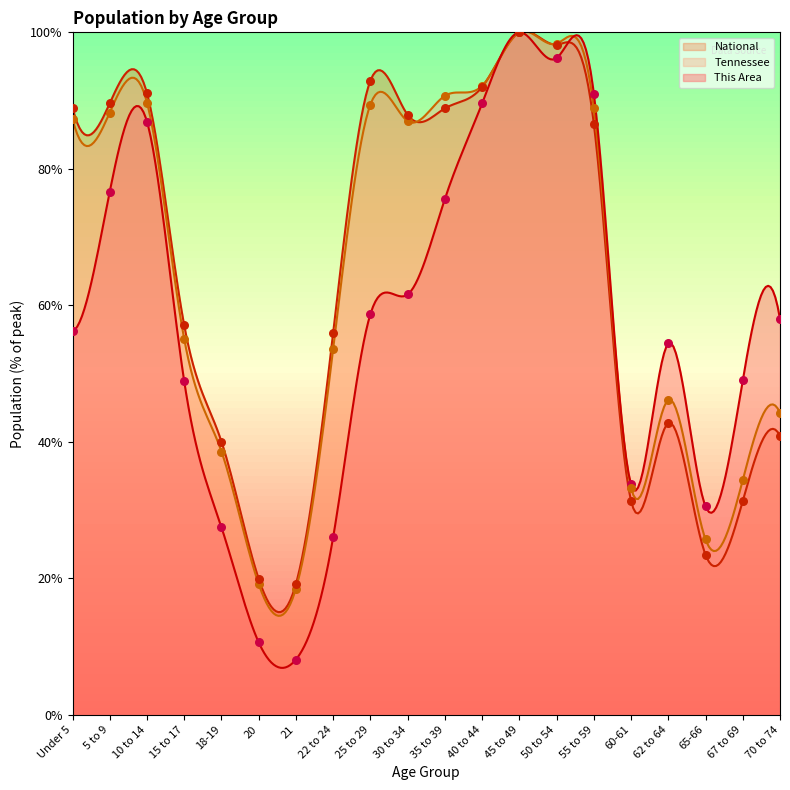

Which series reaches the maximum Y coordinate?

This Area